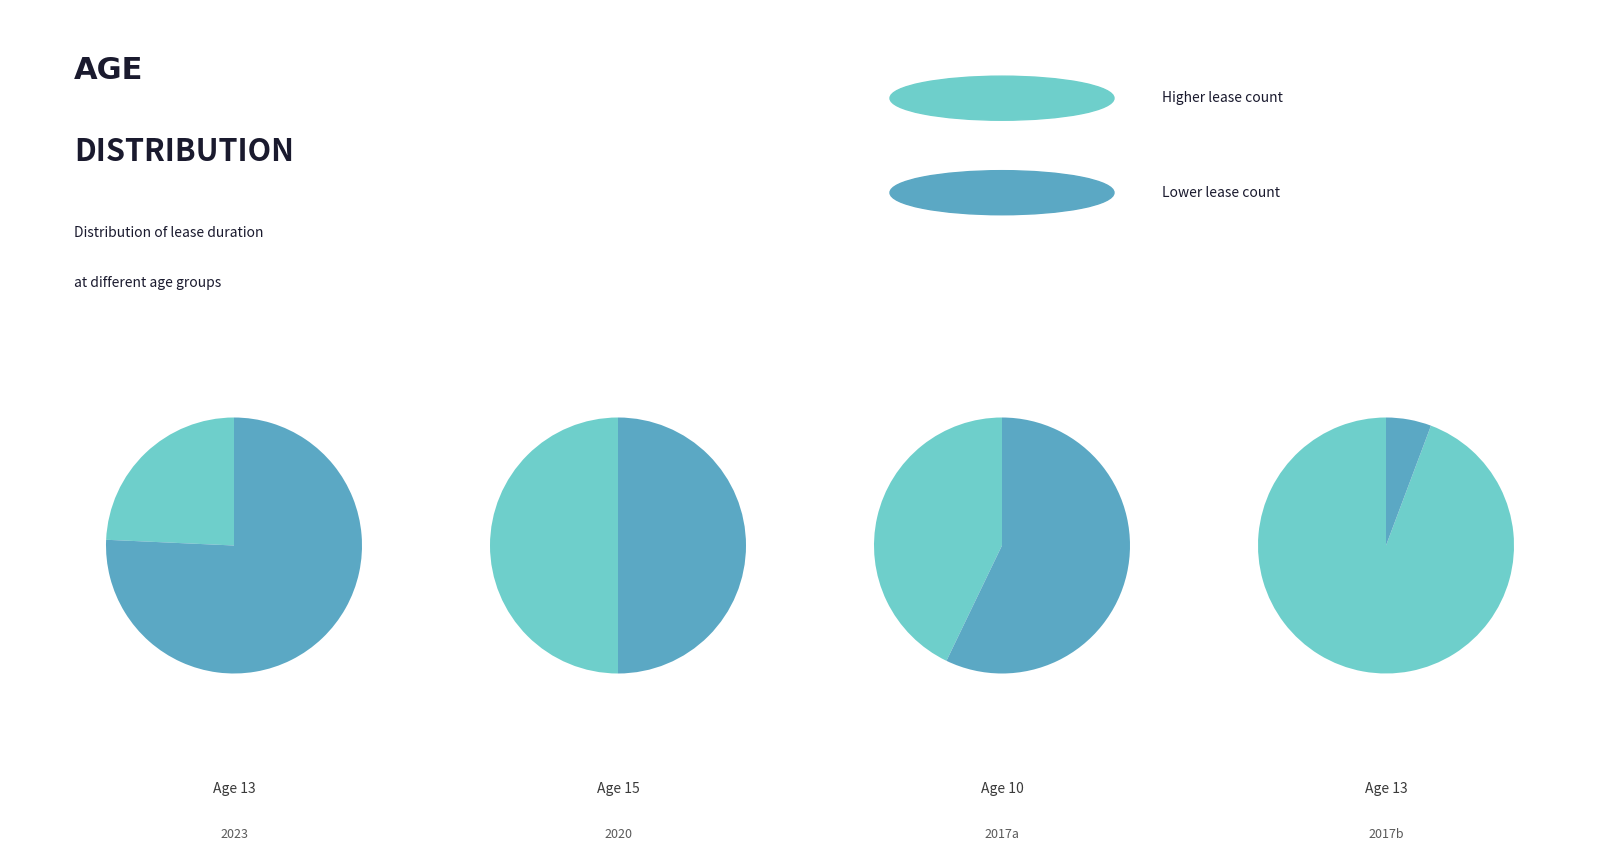

What is the ratio of the value at 13 to the value at 15?

1.9